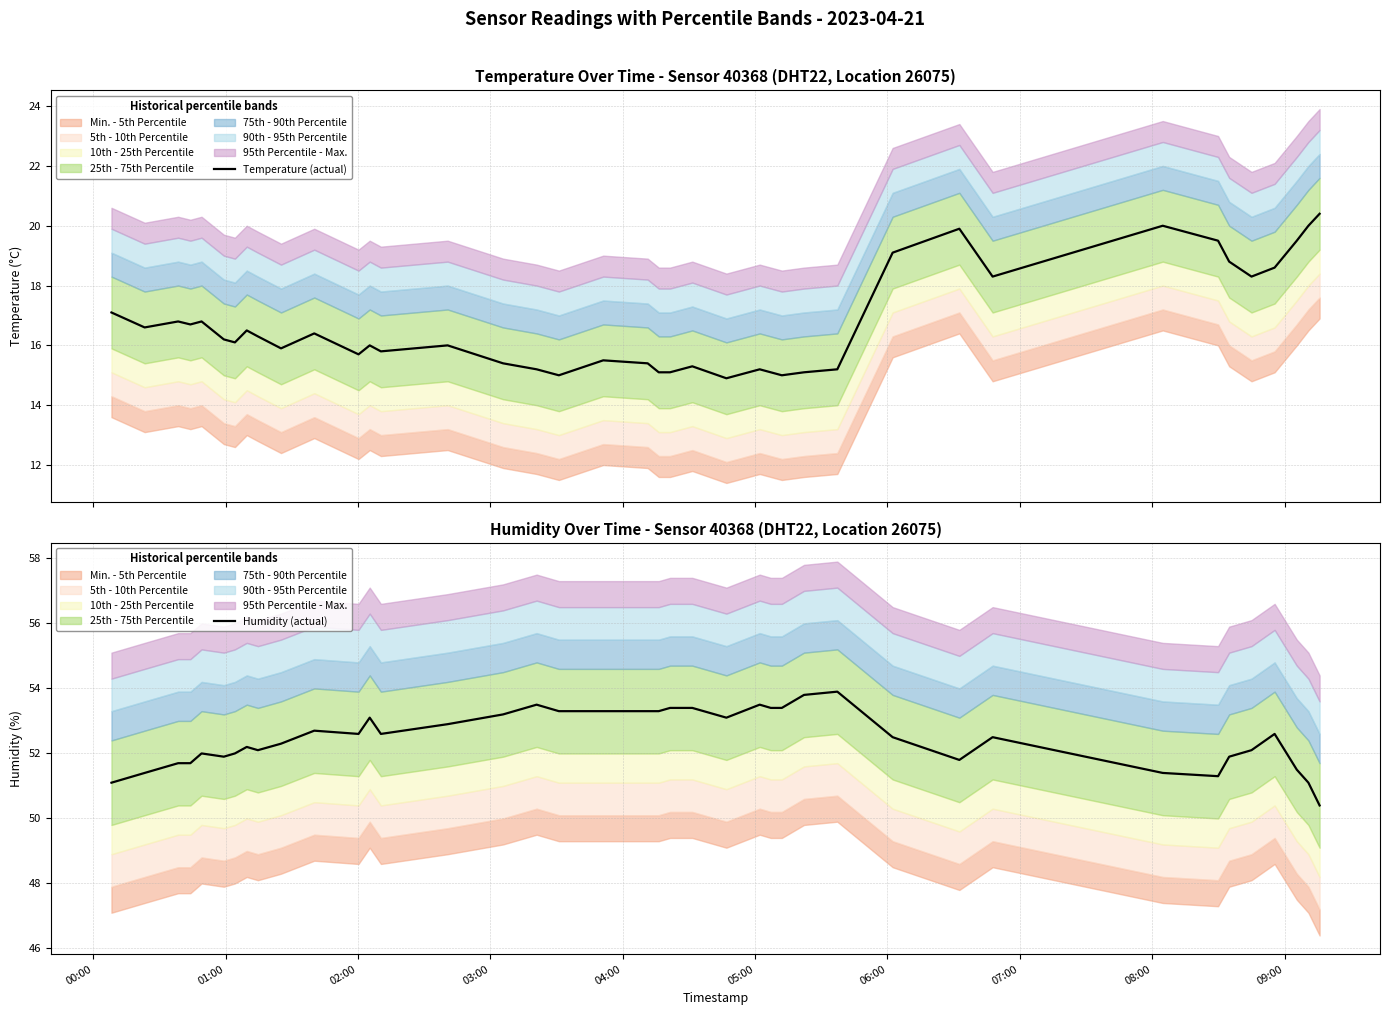

True or false: Humidity (actual) has more than 1 interior local peaks.

True